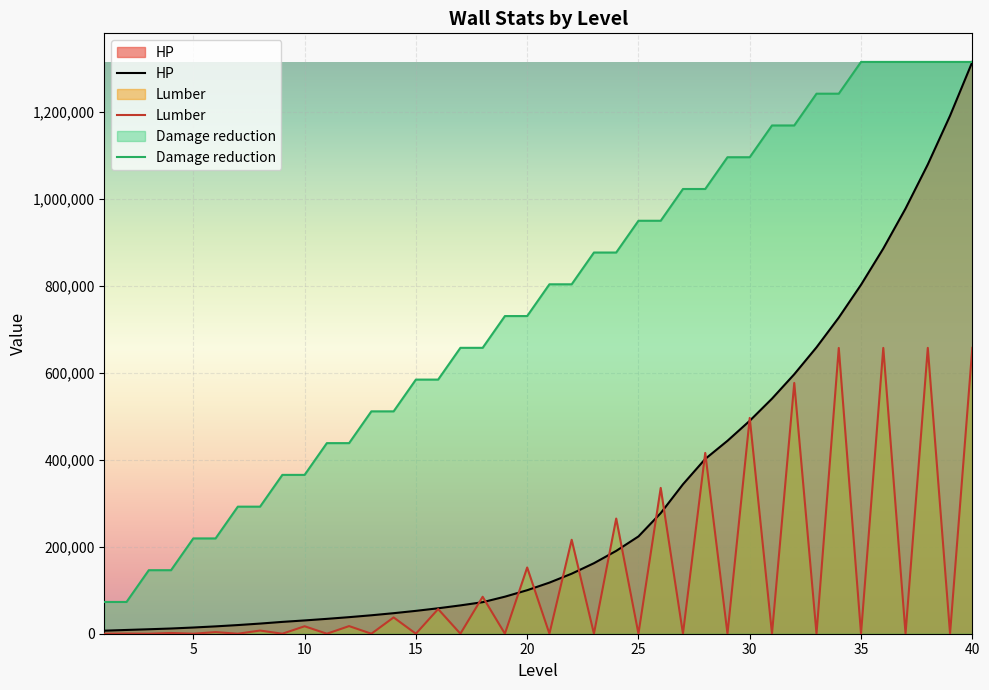

The value of Damage reduction at 29 is 1094961.7. True or false?

True